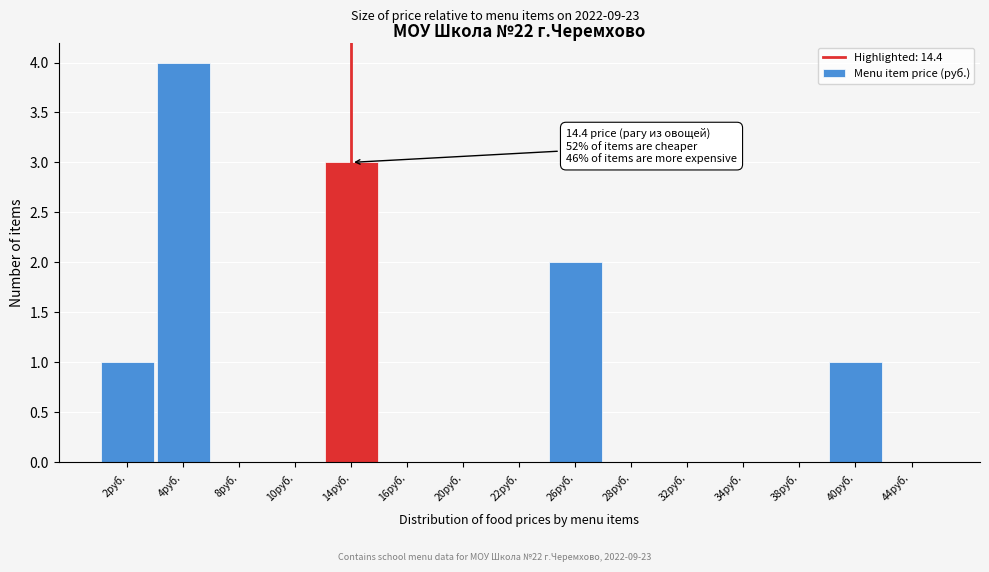

Reading left to right, extract all data points from this chart.

2руб.=1	4руб.=4	8руб.=0	10руб.=0	14руб.=3	16руб.=0	20руб.=0	22руб.=0	26руб.=2	28руб.=0	32руб.=0	34руб.=0	38руб.=0	40руб.=1	44руб.=0